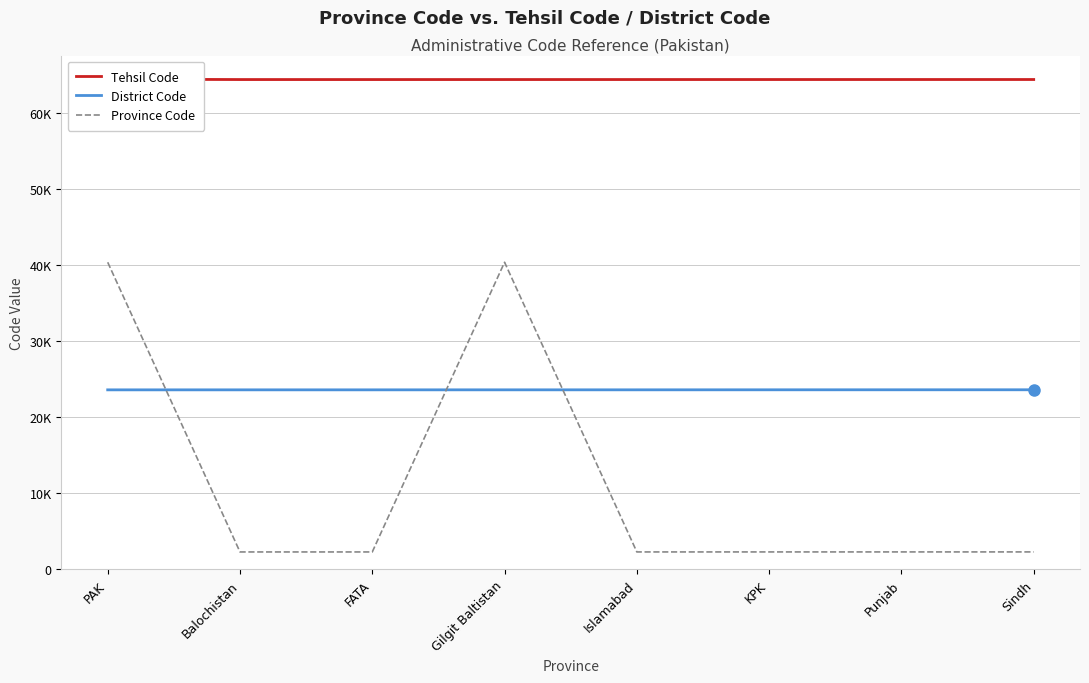

True or false: Tehsil Code and District Code cross at least once.

False